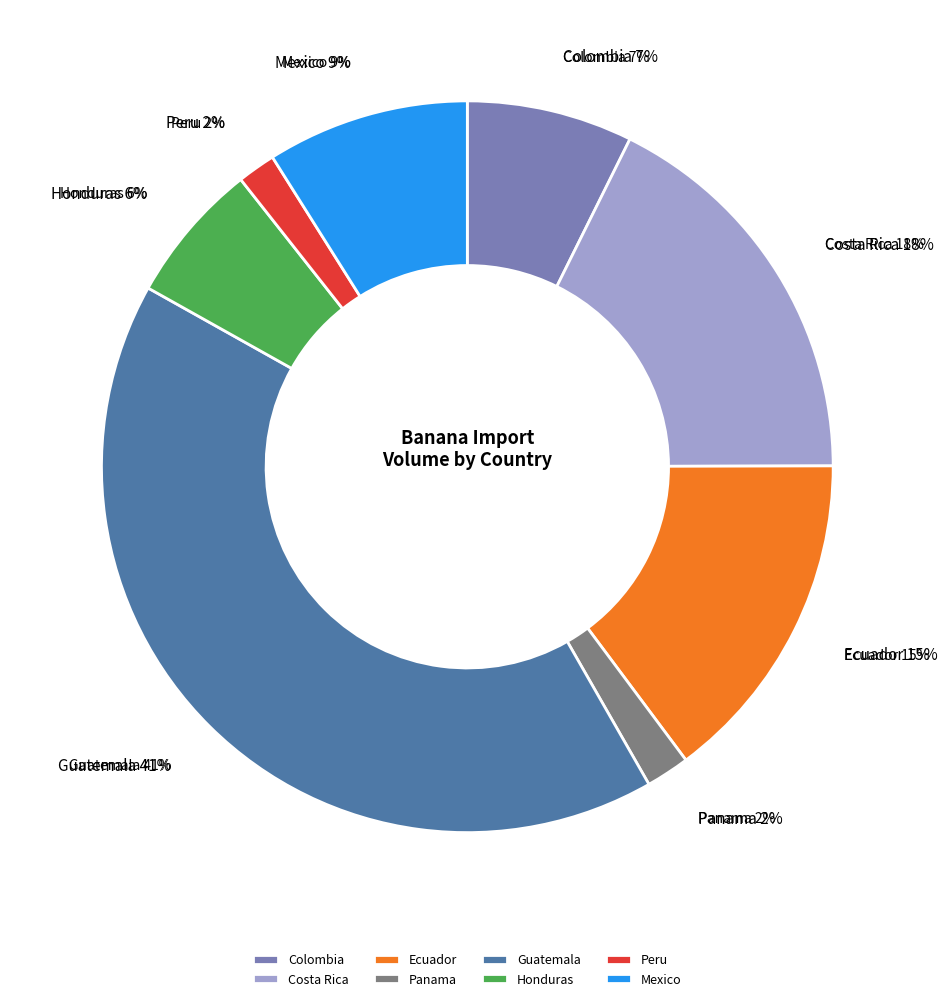

Combined, what portion of the pie is Peru and Mexico?

10.6%